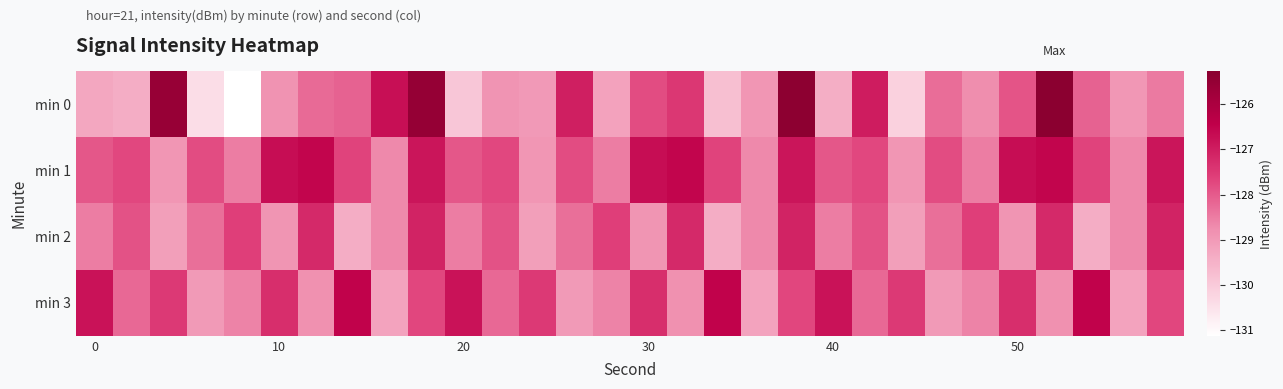

Reading left to right, what are all the values shown in this chart?

min 0: -129.3	-129.4	-125.6	-130.4	-131.1	-128.9	-128.2	-128.1	-126.7	-125.5	-129.9	-128.9	-129.0	-127.0	-129.2	-127.8	-127.5	-129.8	-128.9	-125.3	-129.4	-127.0	-130.2	-128.3	-128.8	-127.9	-125.3	-128.1	-128.9	-128.5
min 1: -128.0	-127.7	-128.9	-127.8	-128.5	-126.7	-126.6	-127.7	-128.7	-126.8	-128.0	-127.7	-128.9	-127.8	-128.5	-126.7	-126.6	-127.7	-128.7	-126.8	-128.0	-127.7	-128.9	-127.8	-128.5	-126.7	-126.6	-127.7	-128.7	-126.8
min 2: -128.5	-127.9	-129.1	-128.3	-127.6	-128.9	-127.2	-129.4	-128.7	-127.1	-128.5	-127.9	-129.1	-128.3	-127.6	-128.9	-127.2	-129.4	-128.7	-127.1	-128.5	-127.9	-129.1	-128.3	-127.6	-128.9	-127.2	-129.4	-128.7	-127.1
min 3: -126.8	-128.2	-127.5	-129.0	-128.6	-127.3	-128.8	-126.5	-129.2	-127.7	-126.8	-128.2	-127.5	-129.0	-128.6	-127.3	-128.8	-126.5	-129.2	-127.7	-126.8	-128.2	-127.5	-129.0	-128.6	-127.3	-128.8	-126.5	-129.2	-127.7